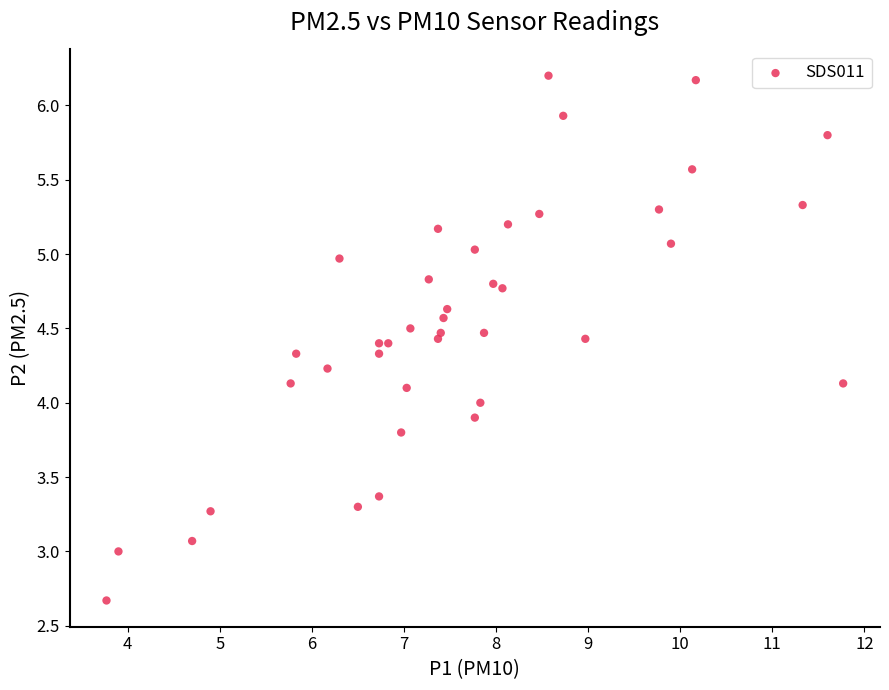

What is the range of X values (max minus min)?

8.0